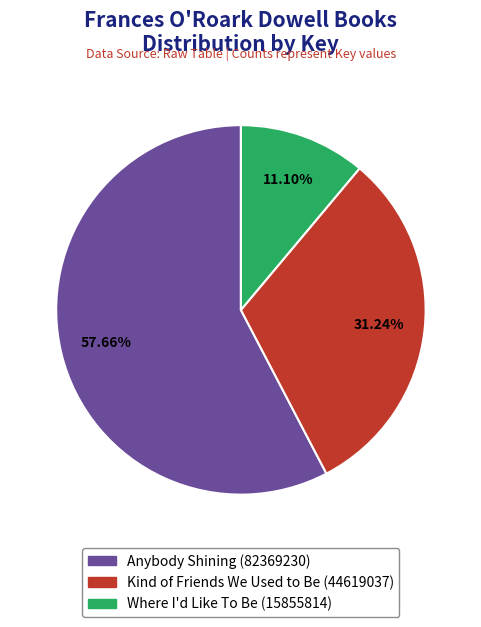

What is the ratio of the value at Kind of Friends We Used to Be (44619037) to the value at Anybody Shining (82369230)?

0.5